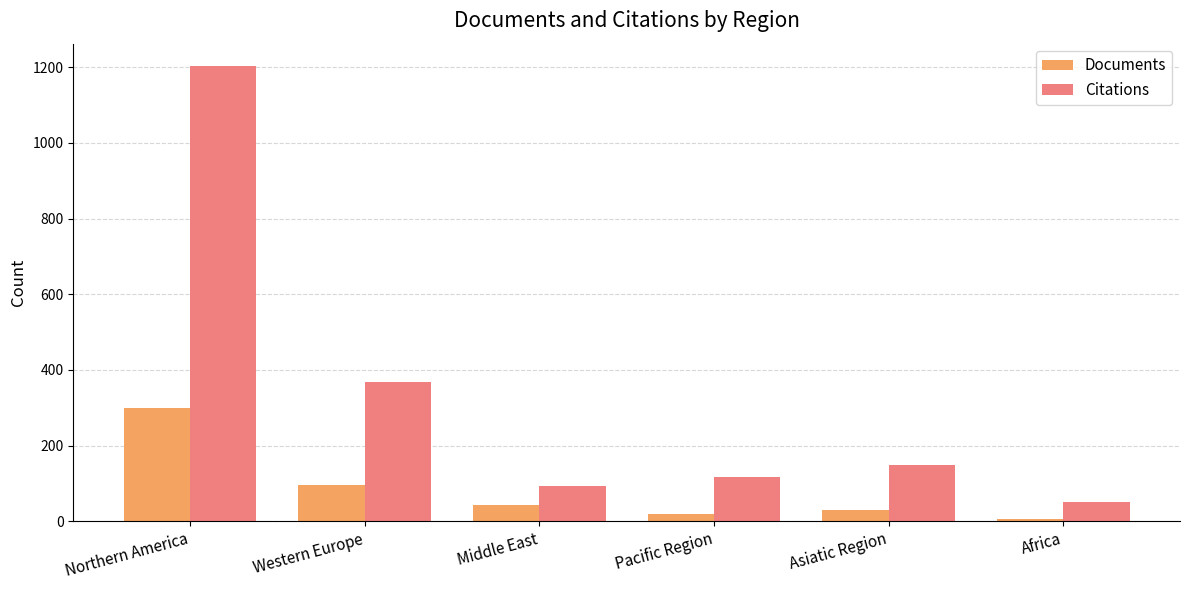

Are the bars grouped side by side (vs. stacked)?

Yes